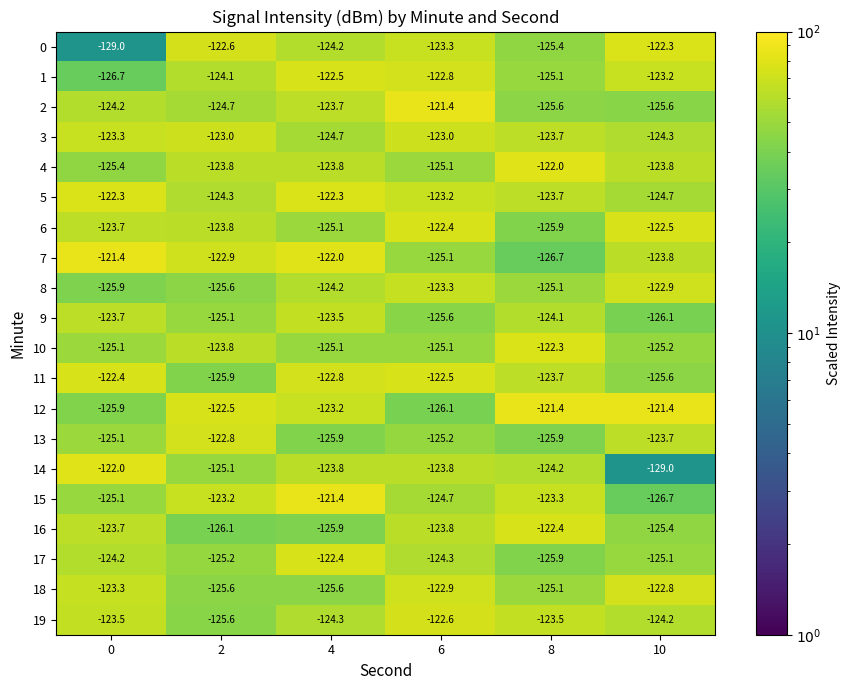

How many categories are shown in the chart?

6